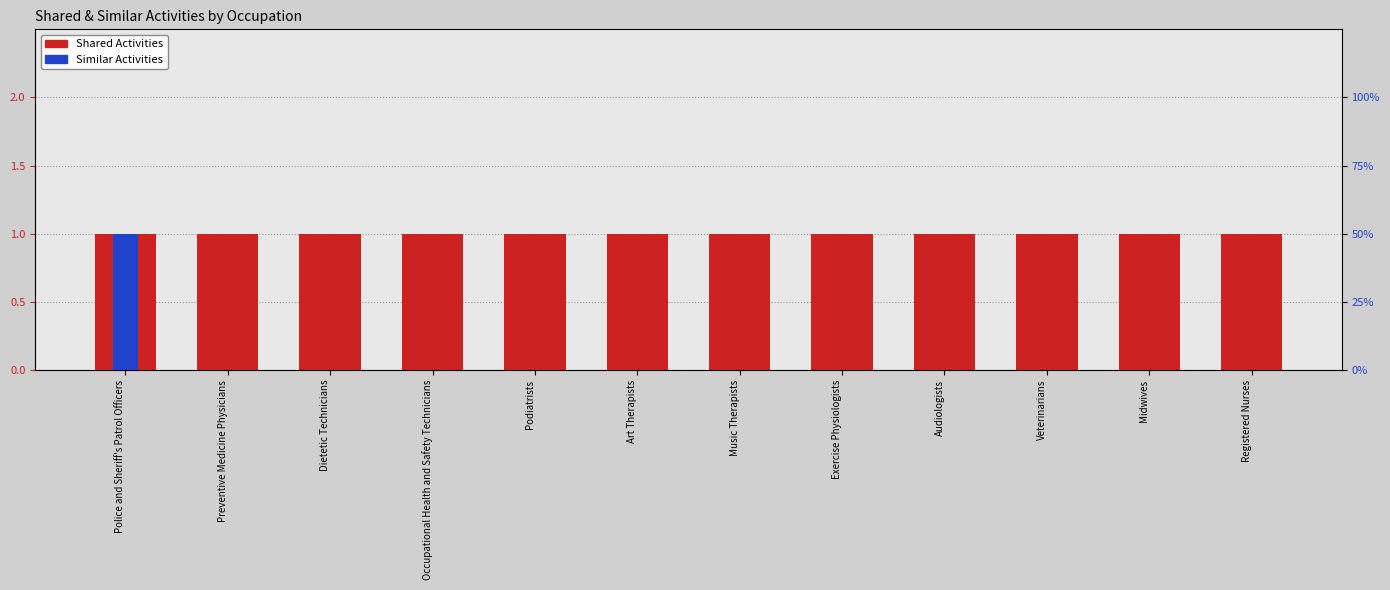

Reading right to left, extract all data points from this chart.

Shared Activities: Registered Nurses=1	Midwives=1	Veterinarians=1	Audiologists=1	Exercise Physiologists=1	Music Therapists=1	Art Therapists=1	Podiatrists=1	Occupational Health and Safety Technicians=1	Dietetic Technicians=1	Preventive Medicine Physicians=1	Police and Sheriff's Patrol Officers=1
Similar Activities: Registered Nurses=0	Midwives=0	Veterinarians=0	Audiologists=0	Exercise Physiologists=0	Music Therapists=0	Art Therapists=0	Podiatrists=0	Occupational Health and Safety Technicians=0	Dietetic Technicians=0	Preventive Medicine Physicians=0	Police and Sheriff's Patrol Officers=1